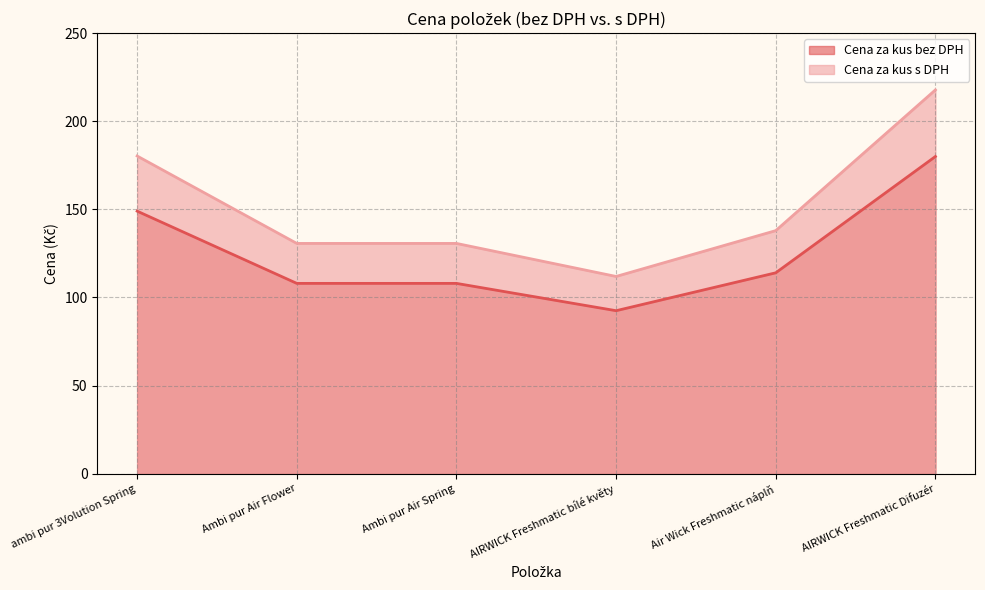

Between Ambi pur Air Spring and Ambi pur Air Flower, which is larger?

Ambi pur Air Spring